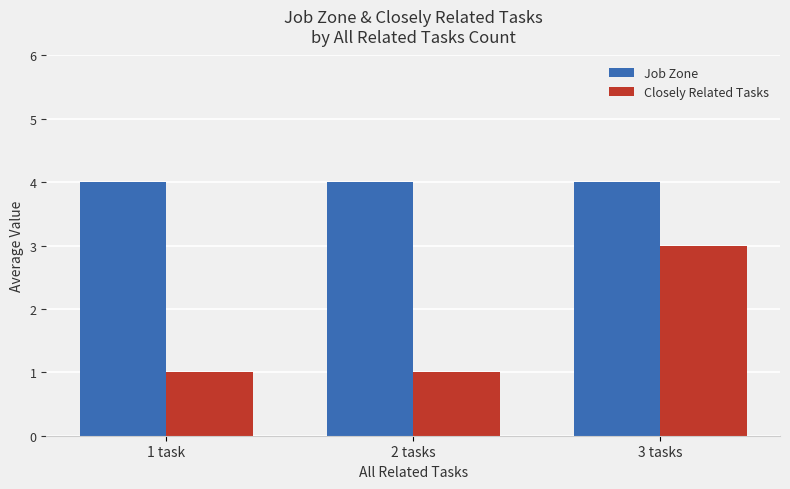

Read the Closely Related Tasks value at 1 task.

1